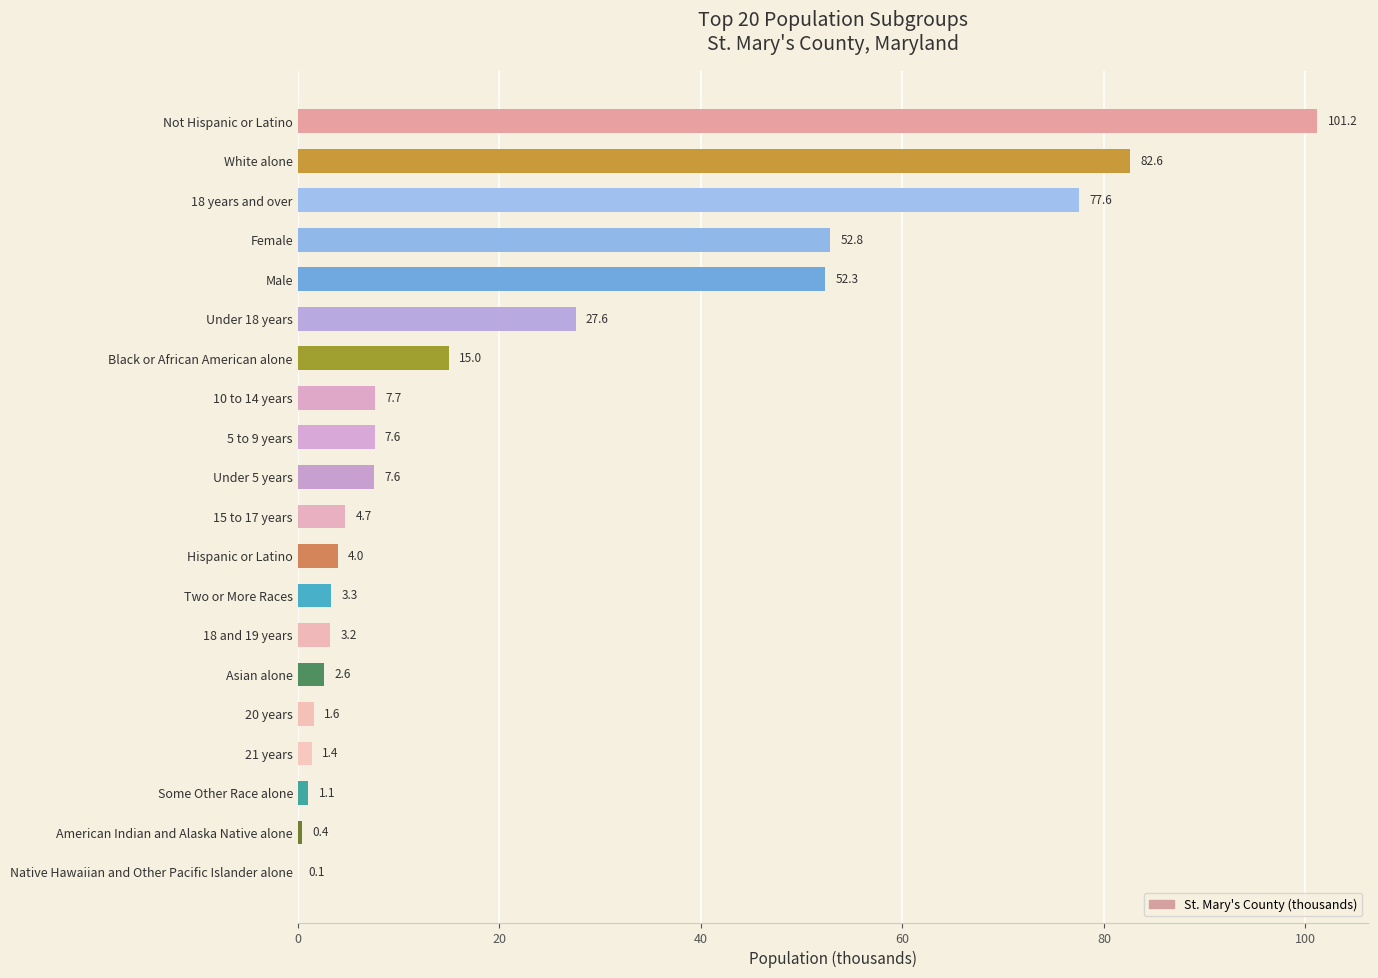

What is the average value?

22.7